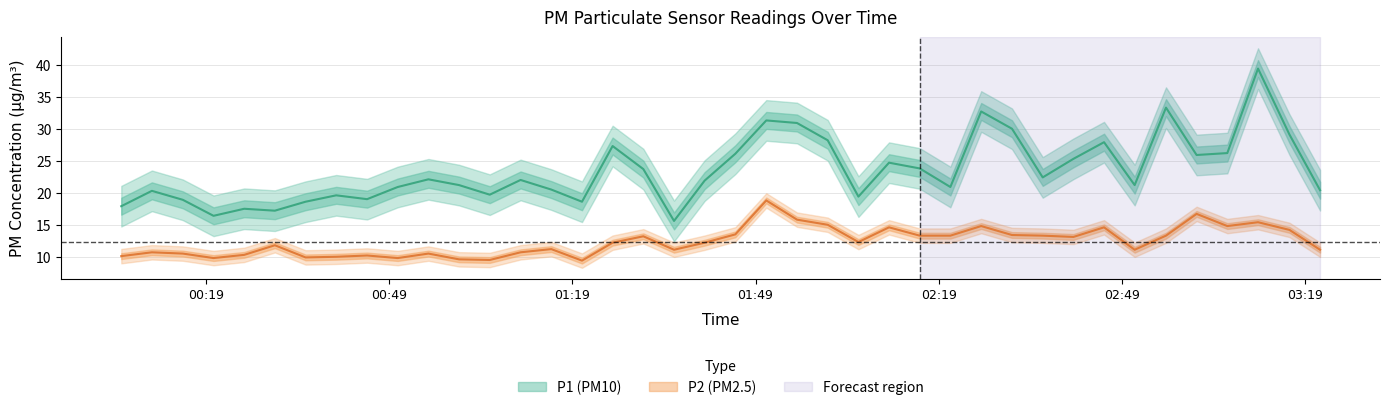

Is the value of P1 at 2024-02-21T03:11:21 greater than the value of P2 at 2024-02-21T02:05:52?

Yes